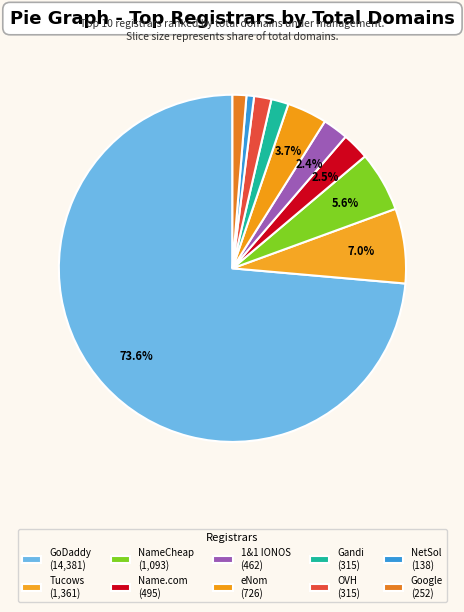

Rank the categories by value from highest to lowest.

GoDaddy.com LLC, Tucows Domains Inc., NameCheap Inc., eNom LLC, Name.com Inc., 1&1 IONOS SE, Gandi SAS, OVH sas, Google LLC, Network Solutions LLC